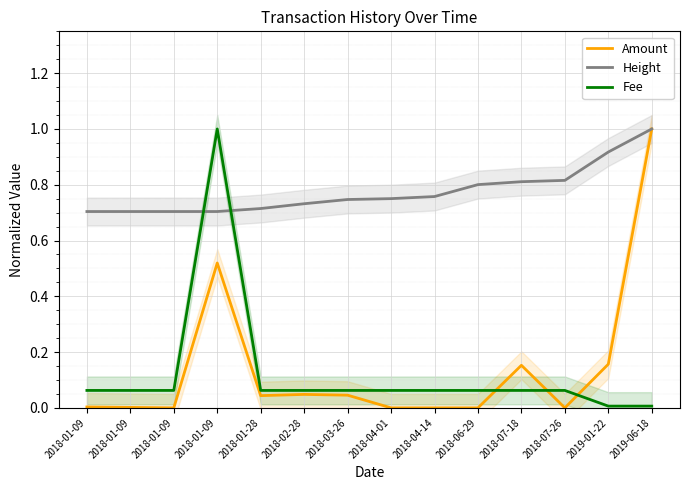

What is the lowest value of the Height series?

0.7